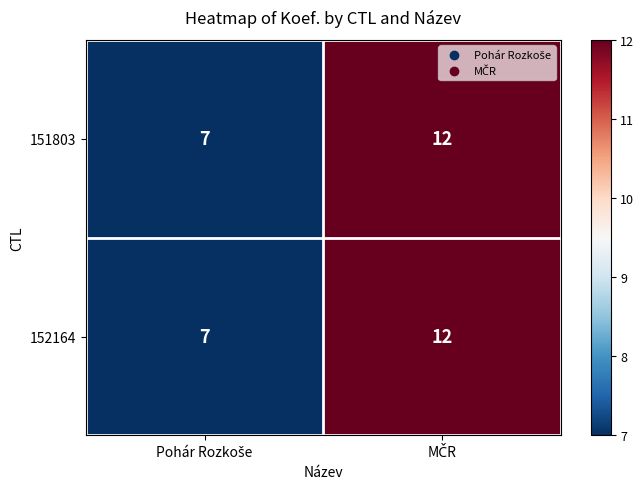

What is the average value of the 151803 series?

10